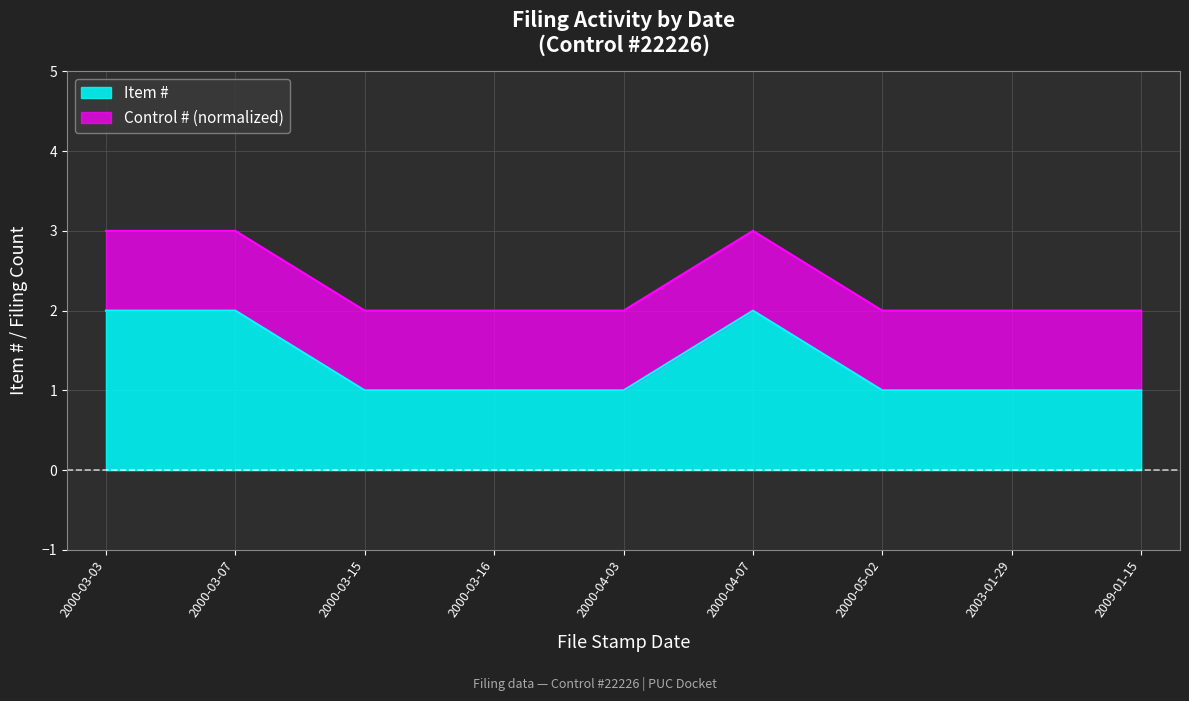

What is the average value?

1